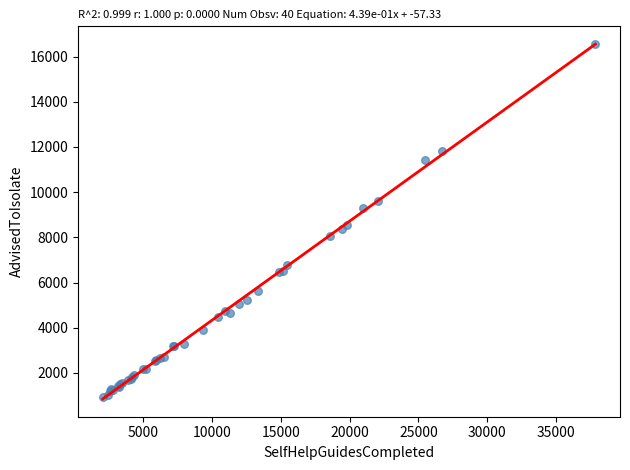

What Y value in the scatter plot is closest to 8735?

8546